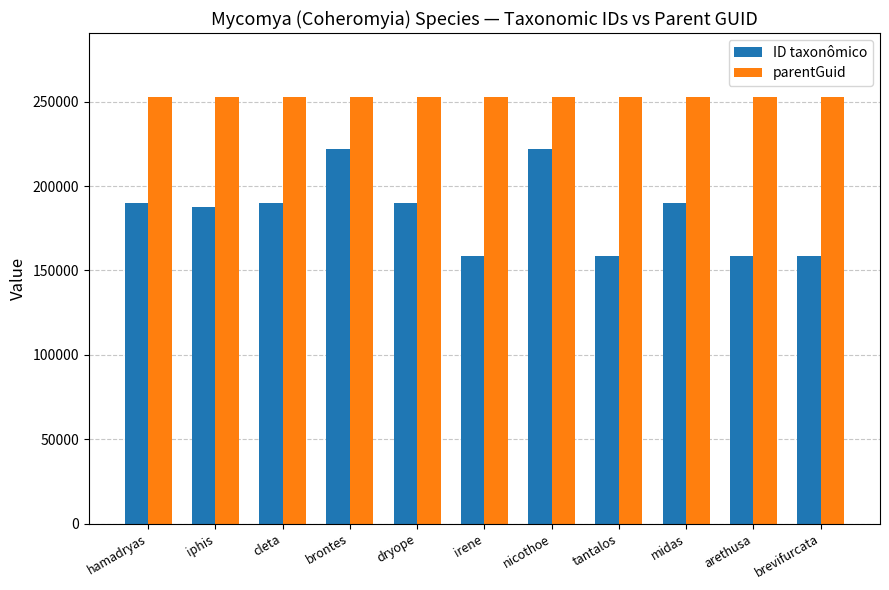

What is the difference between the highest and lowest values at brevifurcata?

94017